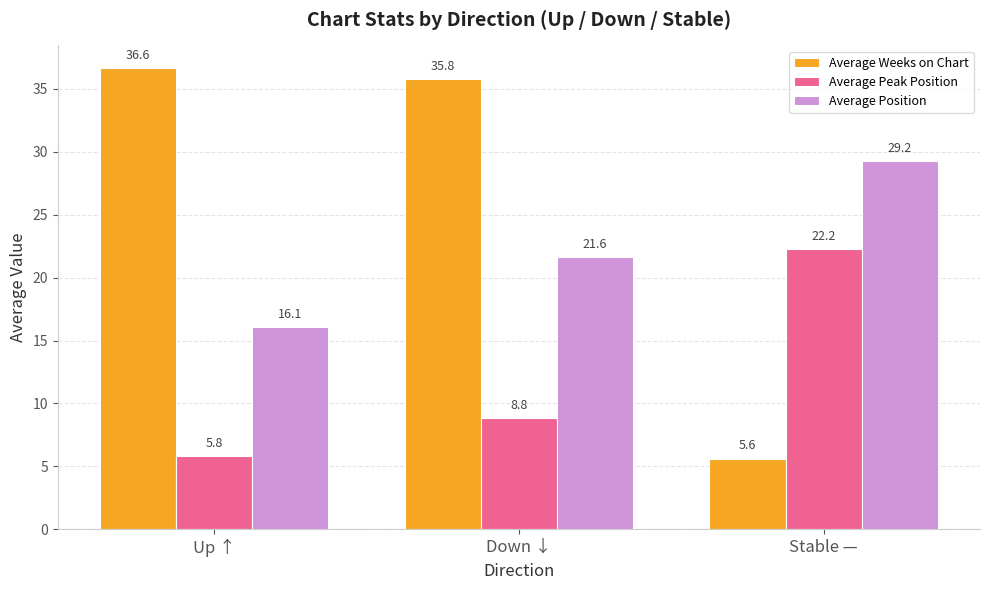

What is the sum of the Average Weeks on Chart values at Stable — and Down ↓?

41.4